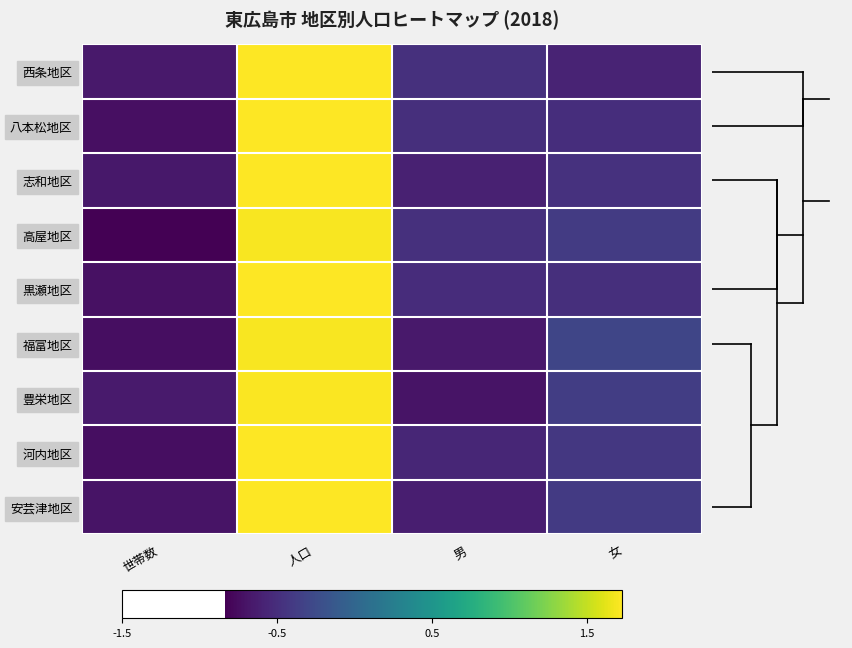

What is the total value across all series at 男?

-5.1